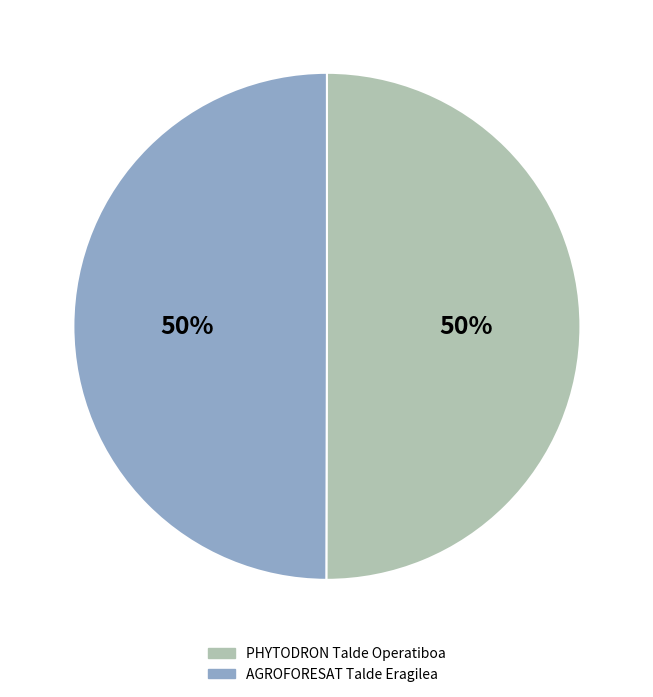

Combined, do AGROFORESAT Talde Eragilea and PHYTODRON Talde Operatiboa account for over 50%?

Yes